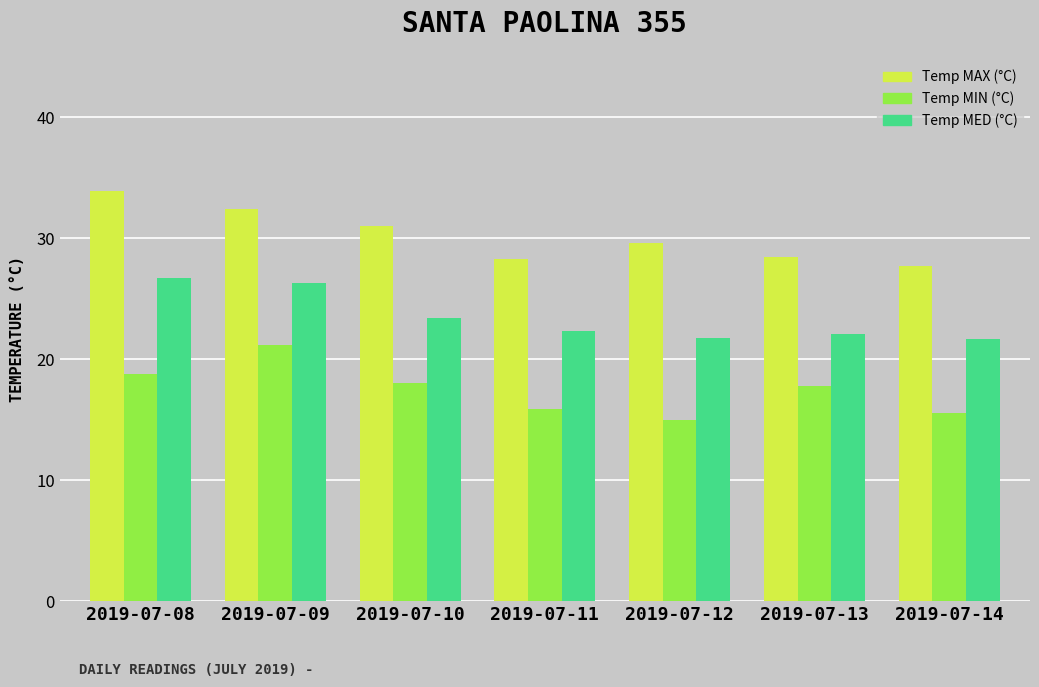

What is the spread (max minus min) of values at 2019-07-11?

12.4